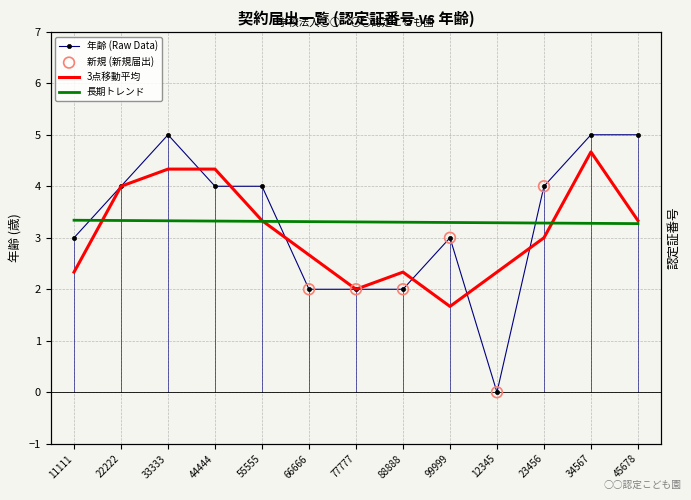

What is the ratio of the value at 33333 to the value at 44444?

1.2